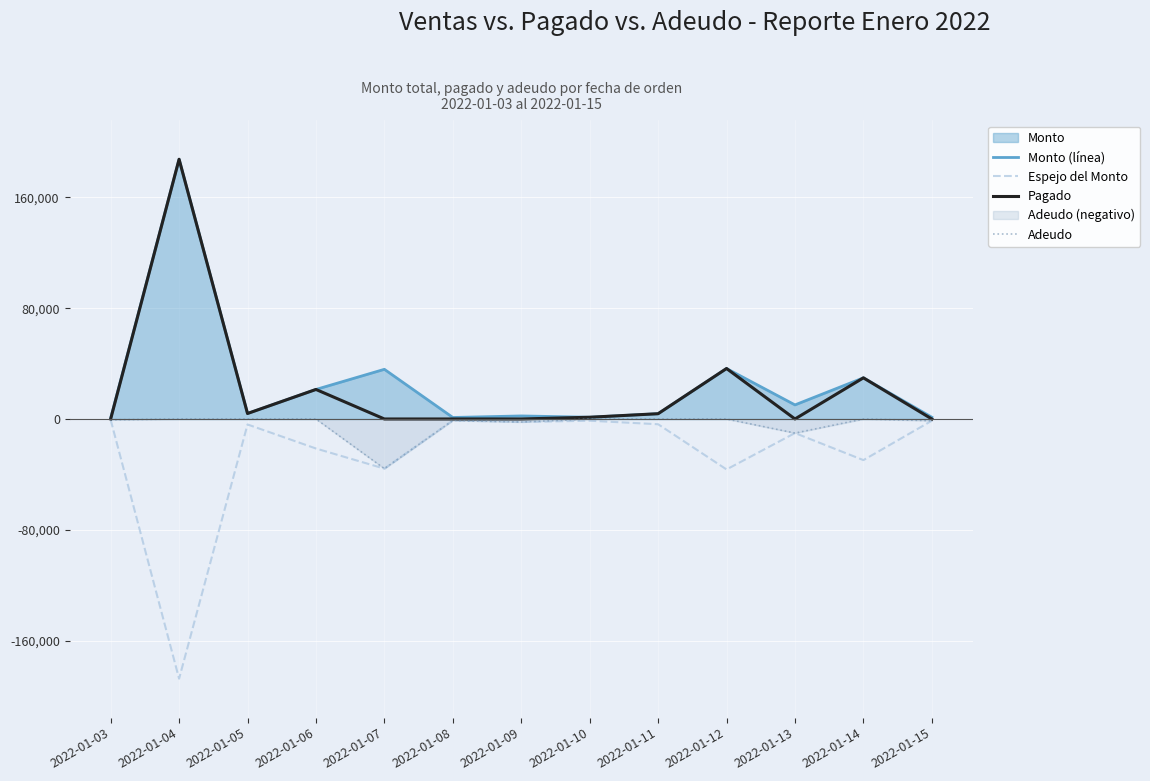

Is the value of Pagado at 2022-01-15 greater than the value of Monto (línea) at 2022-01-08?

No